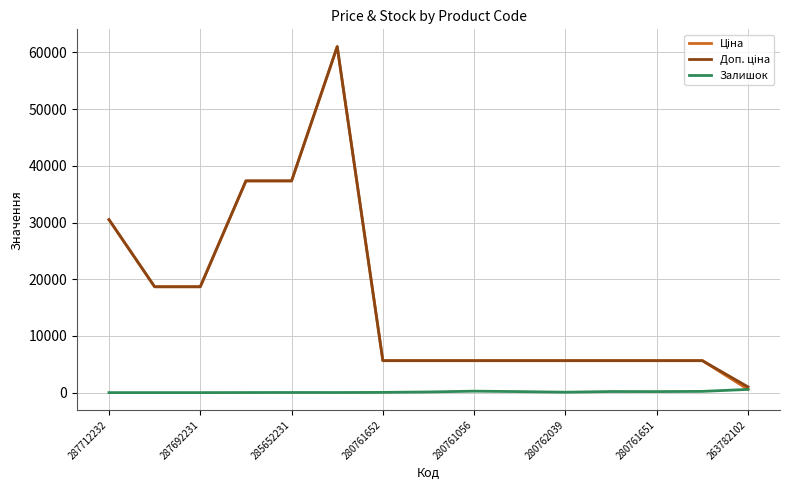

What is the greatest value displayed?

61024.7